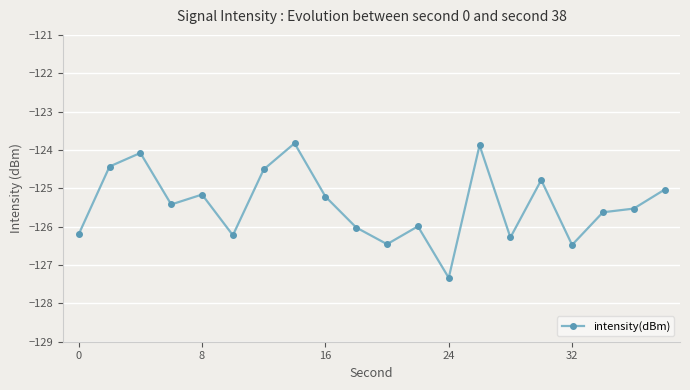

What is the value of the 12th point from the left?

-126.0